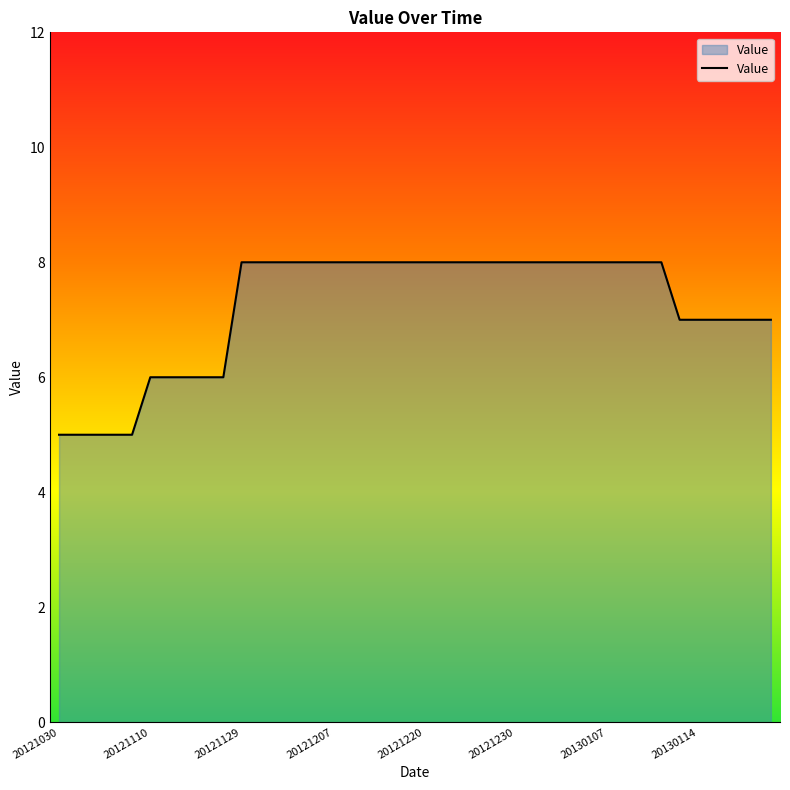

What is the minimum value shown in the chart?

5